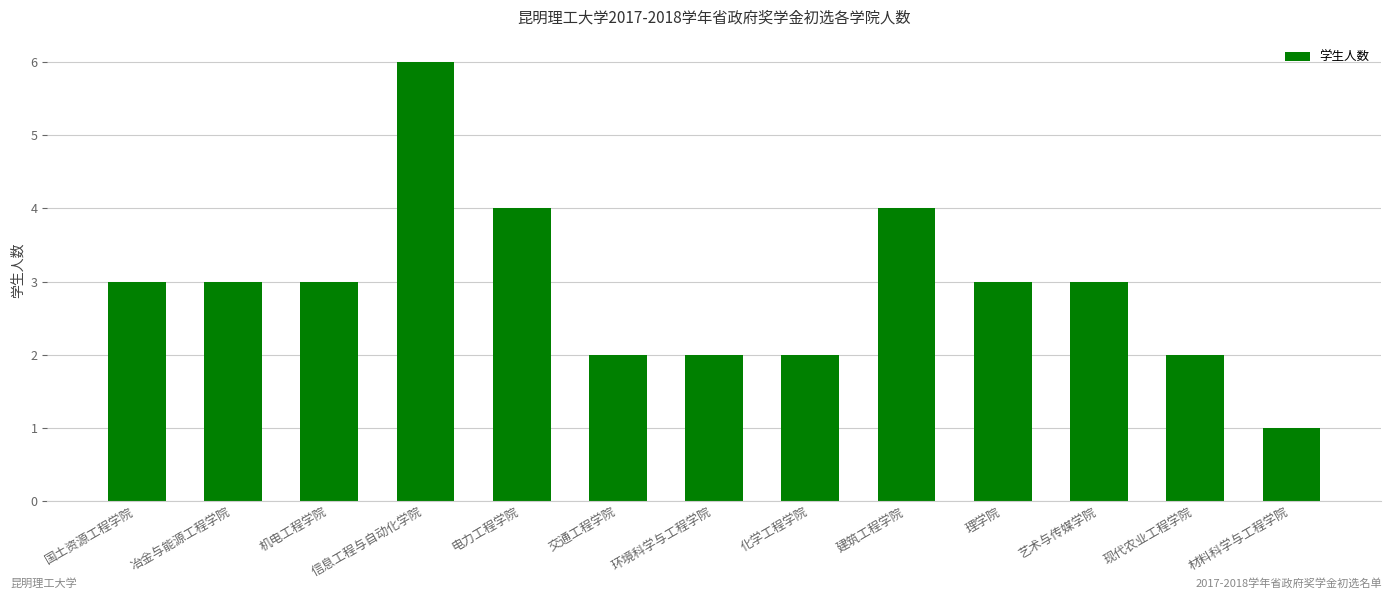

Count the number of categories in the chart.

13